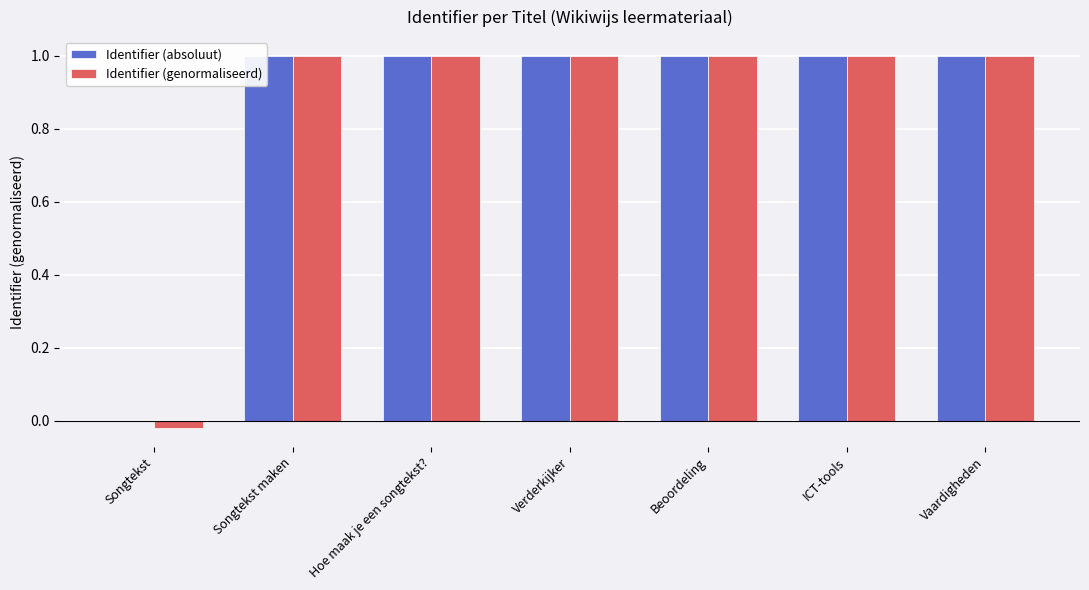

At which label is Identifier (absoluut) closest to 0?

Songtekst